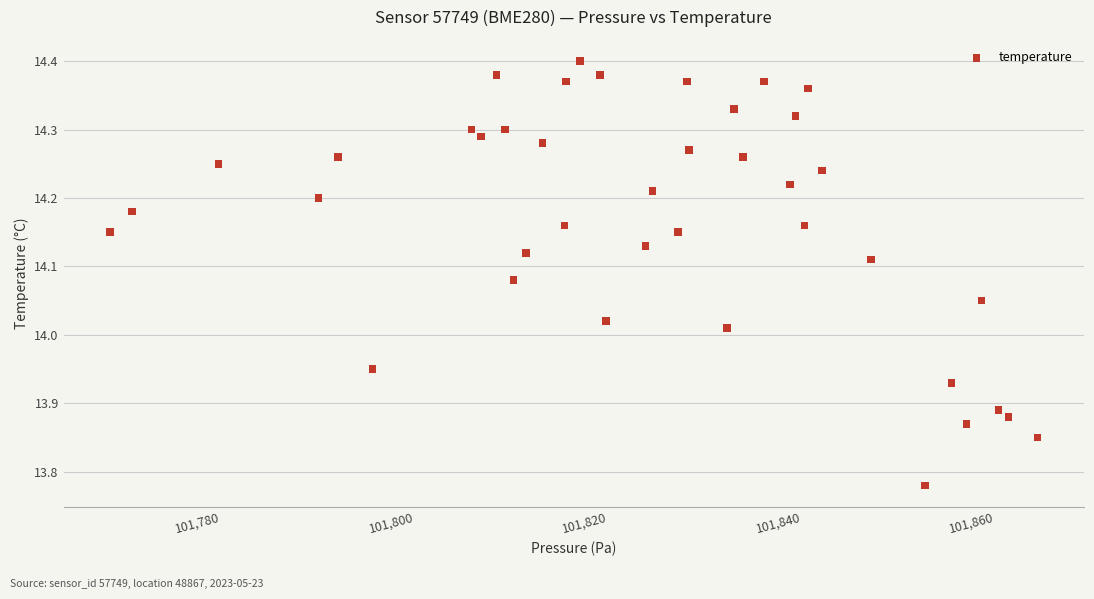

What is the range of X values (max minus min)?

95.9